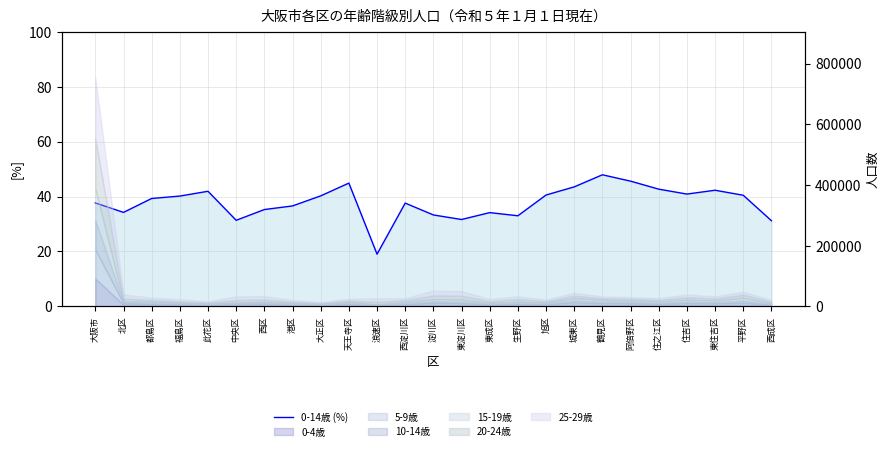

What is the change in value from 都島区 to 此花区?

+2.6